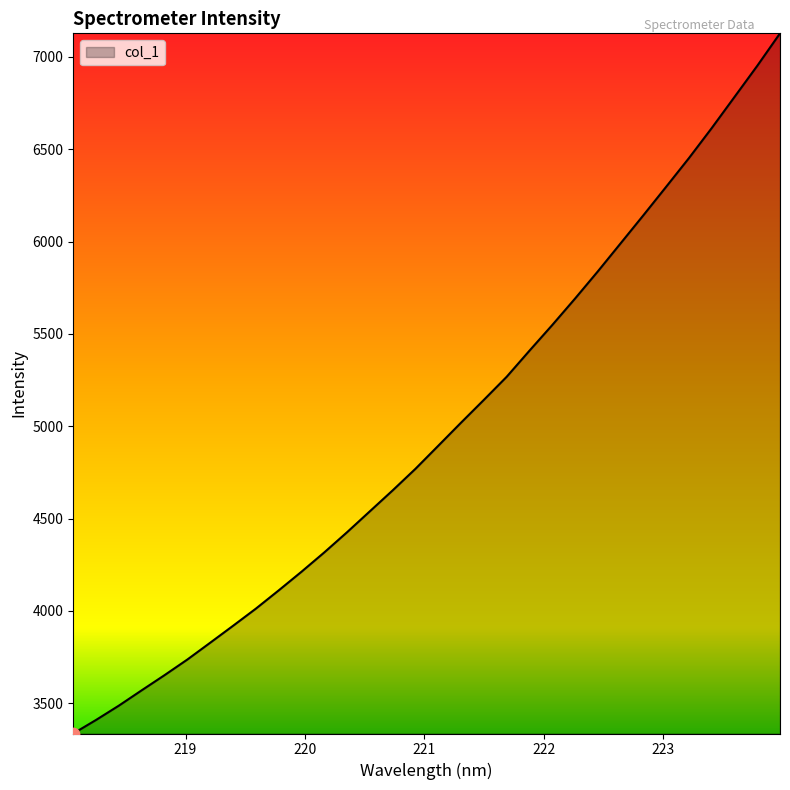

What is the difference between the maximum and minimum values?

3790.3